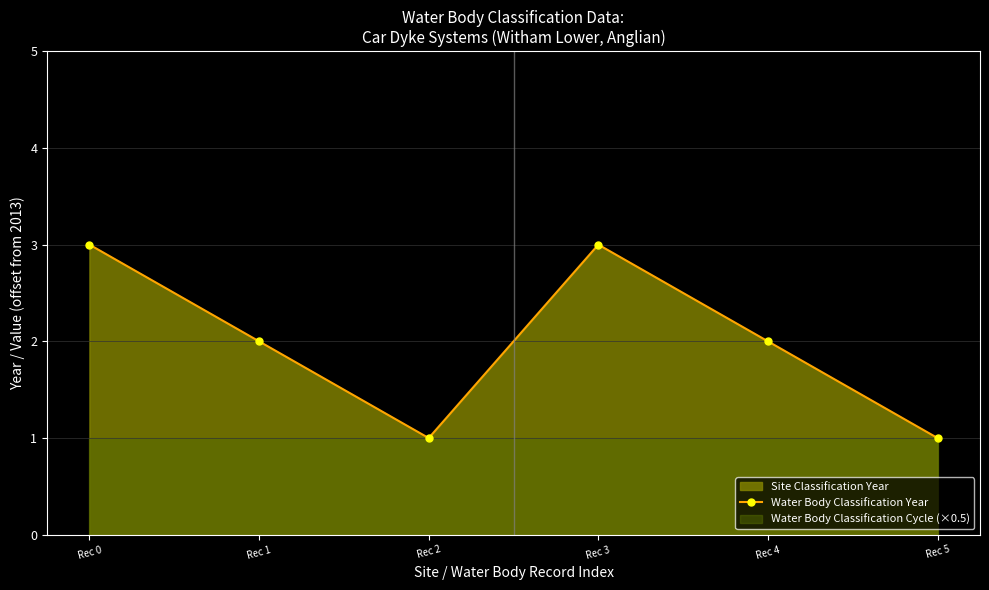

At which category does the data reach its first local valley?

Rec 2